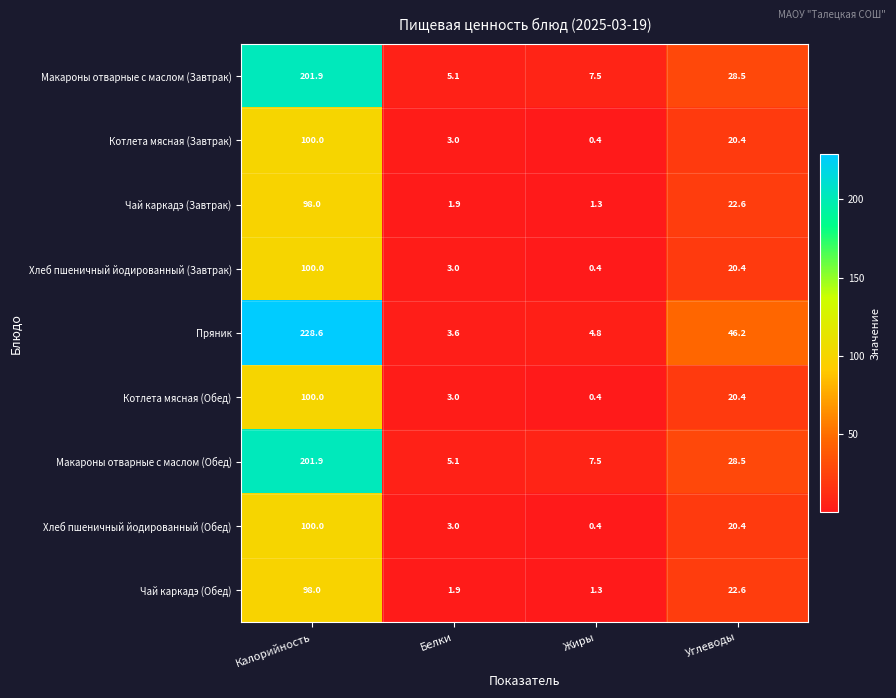

List the labels in order of Пряник value, smallest first.

Белки, Жиры, Углеводы, Калорийность